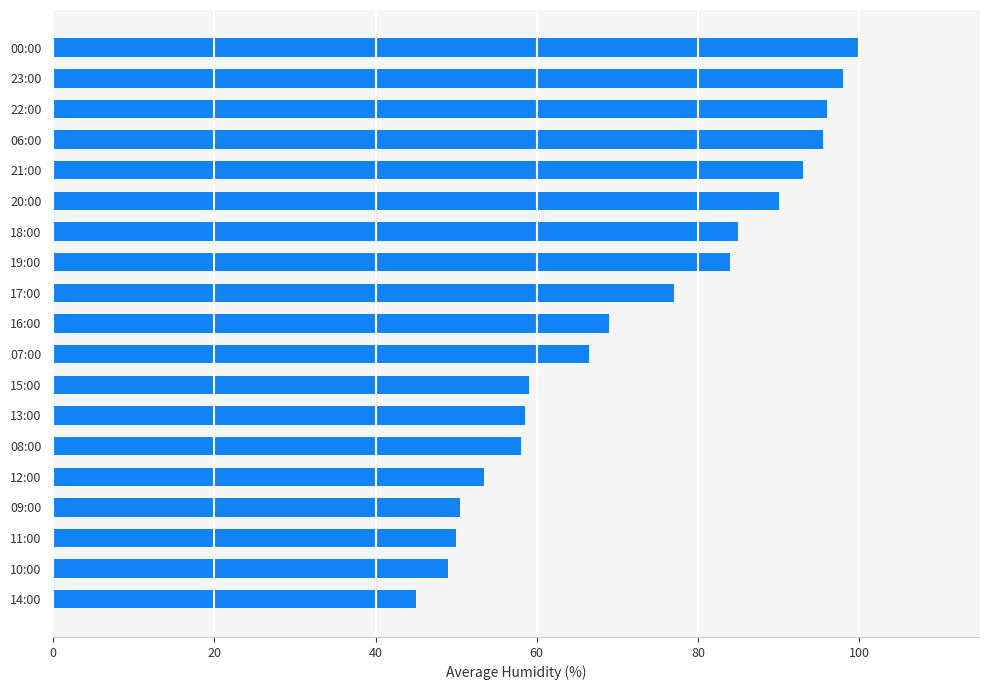

Which label corresponds to the smallest value in the chart?

14:00